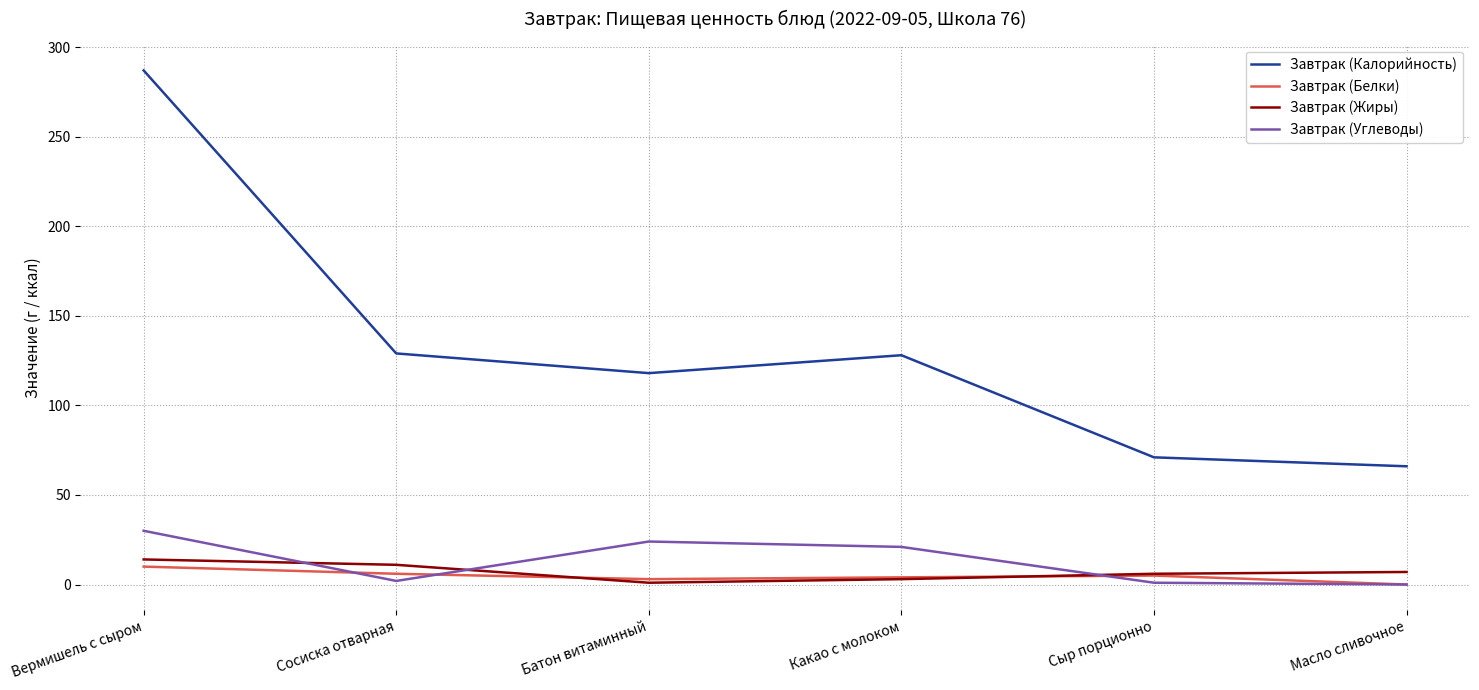

What is the maximum value for Завтрак (Углеводы)?

30